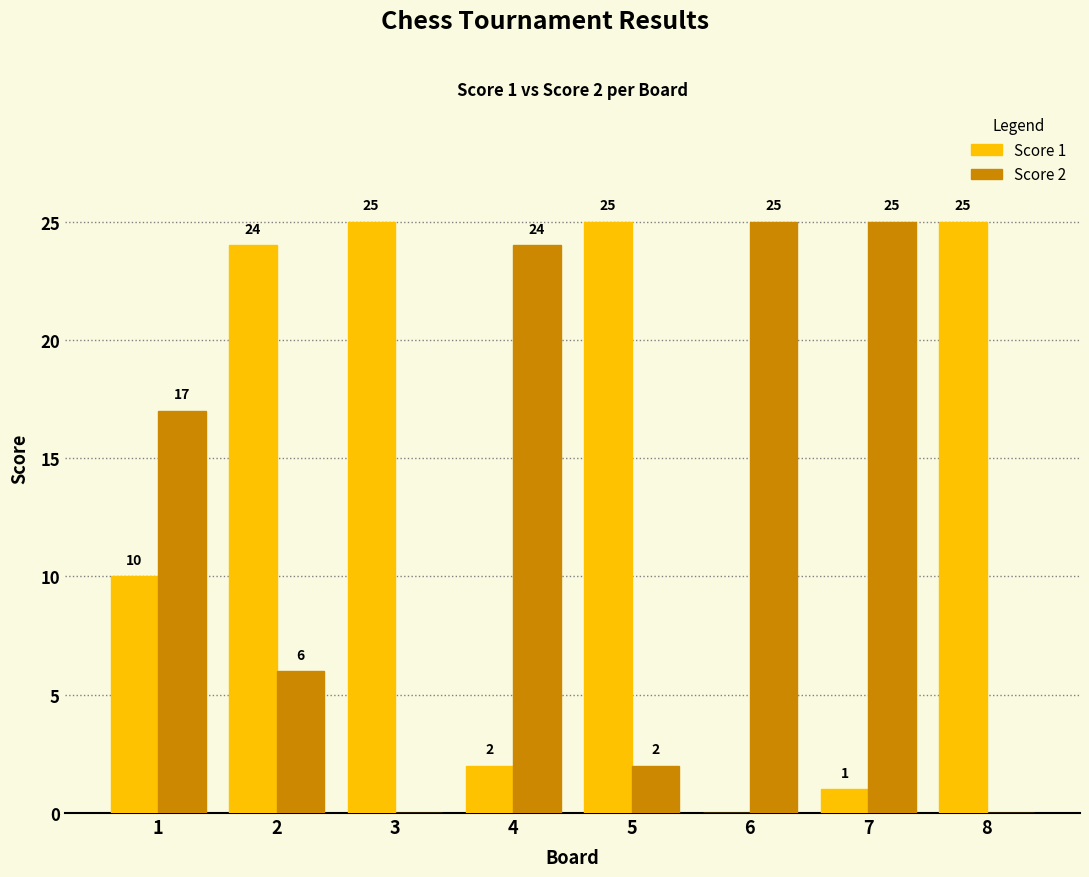

What is the average value of the Score 2 series?

12